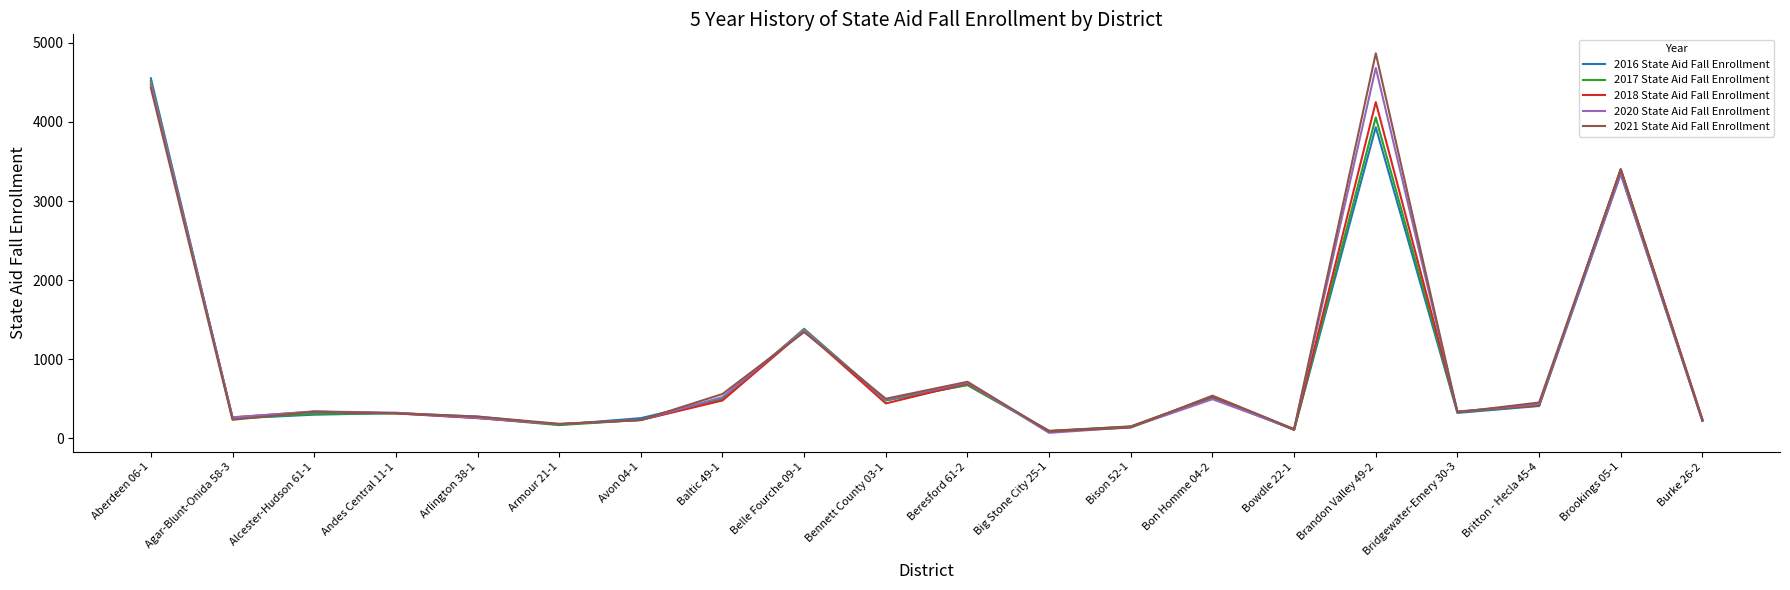

At which category is the sum across all series the highest?

Aberdeen 06-1